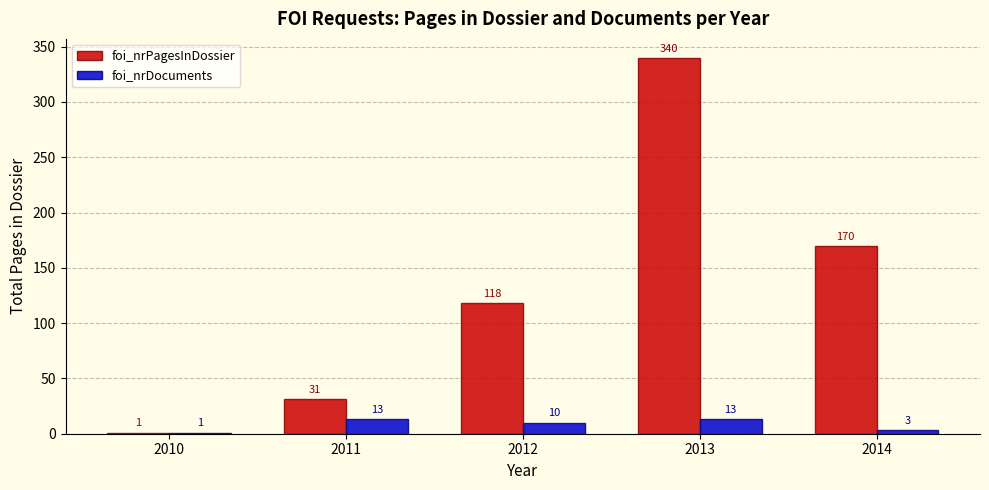

Is the value of foi_nrDocuments at 2012 greater than the value of foi_nrPagesInDossier at 2012?

No